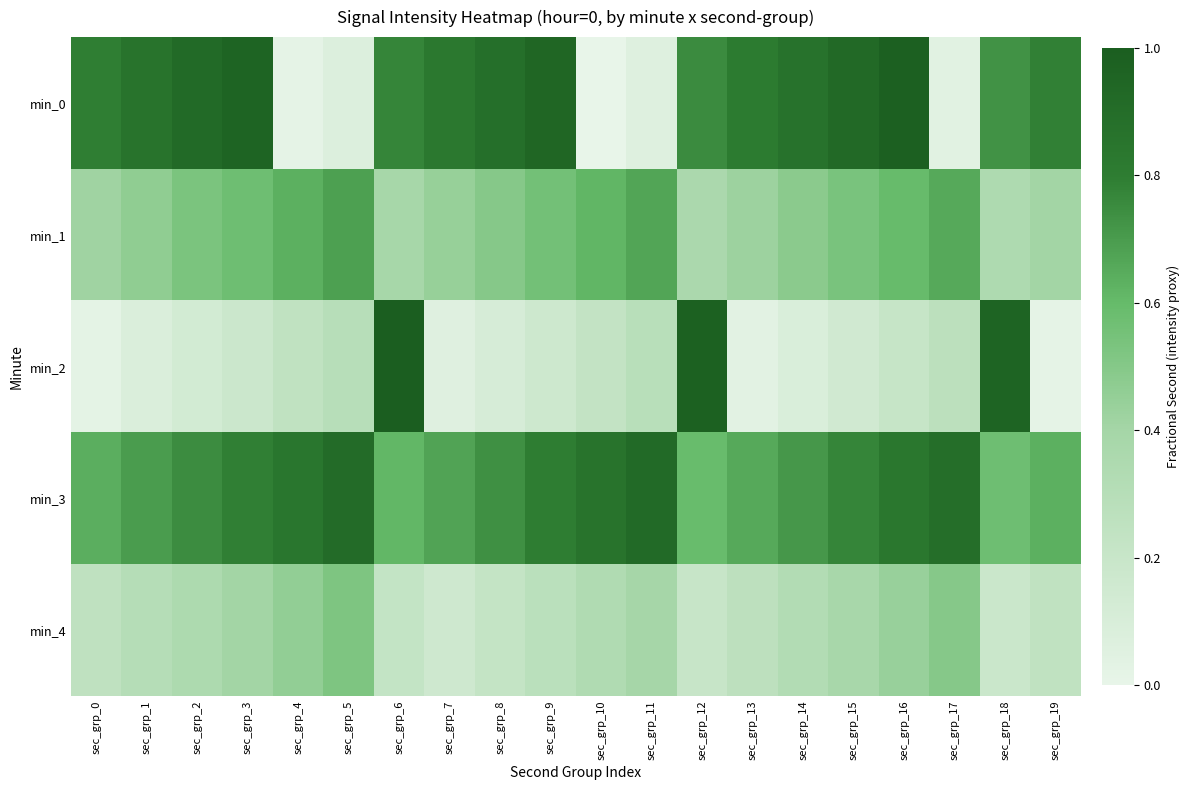

At which category does the chart reach its peak across all series?

sec_grp_6